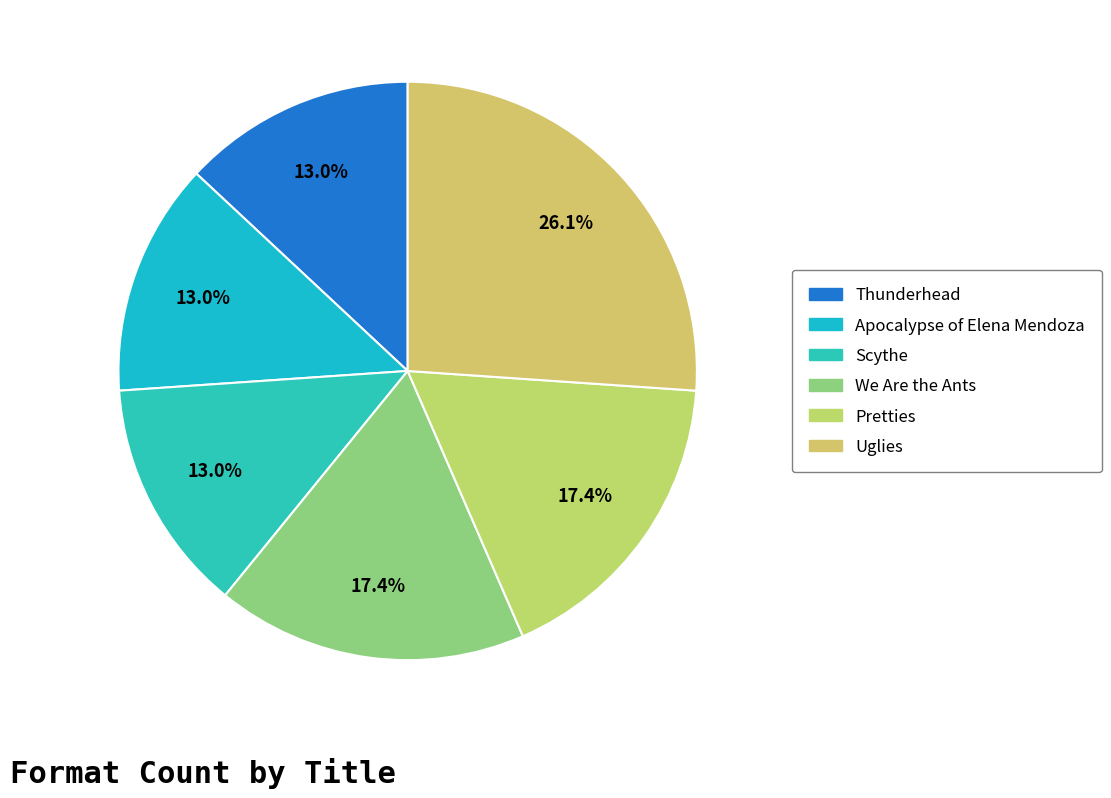

Is there any slice that represents more than half of the pie?

No